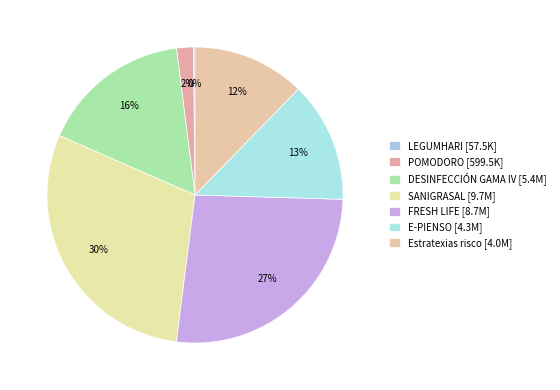

What percentage is the POMODORO slice, to the nearest percent?

2%